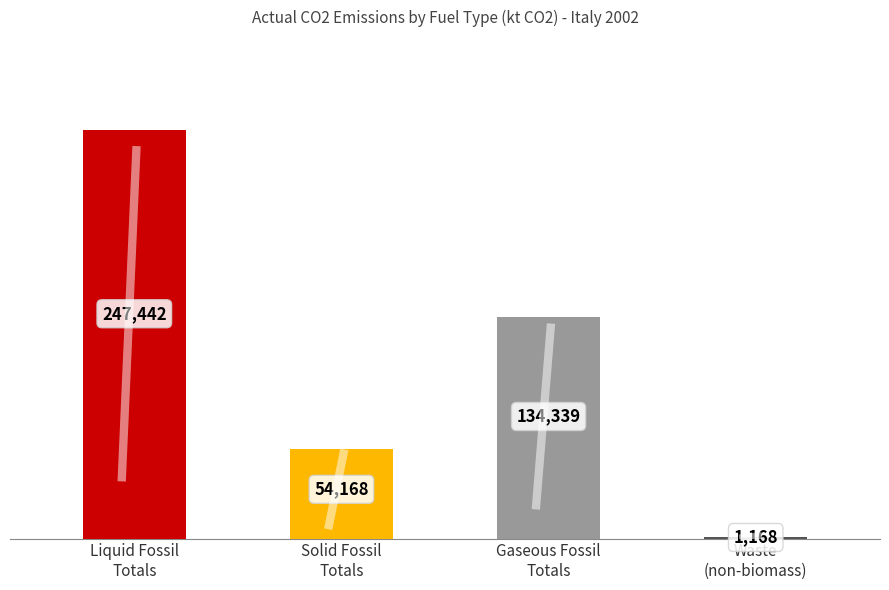

How many bars are there in total?

4